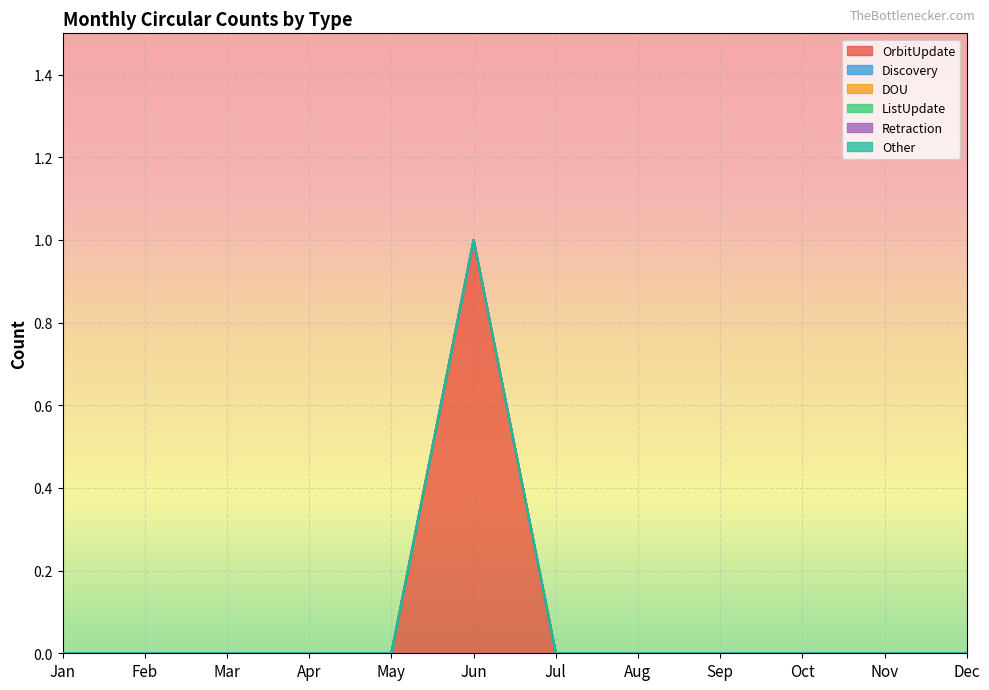

True or false: DOU has a value of 0 at Jan.

True